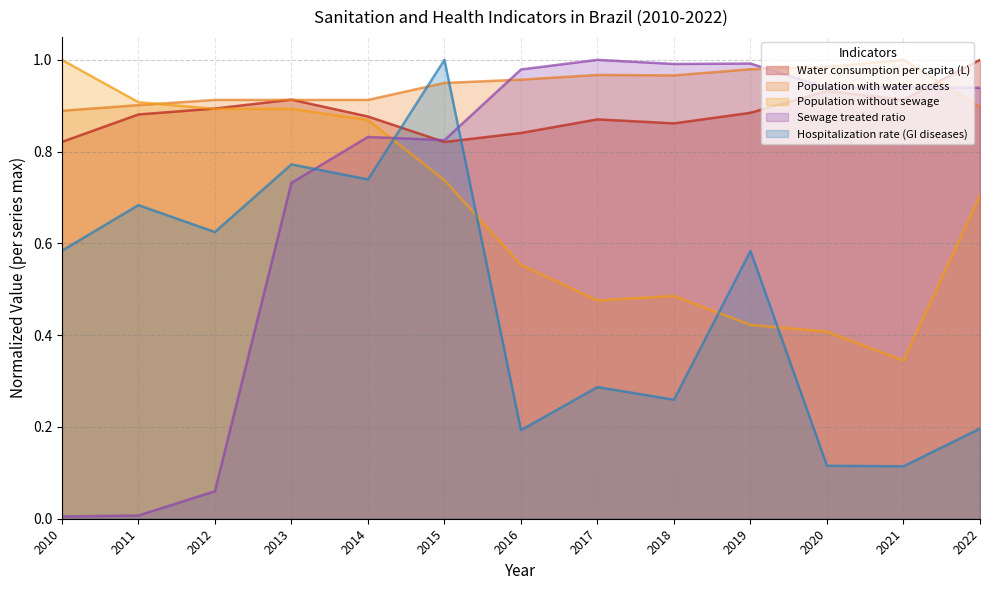

What is the value of the Hospitalization rate (GI diseases) point at the 2nd from the left?

0.7